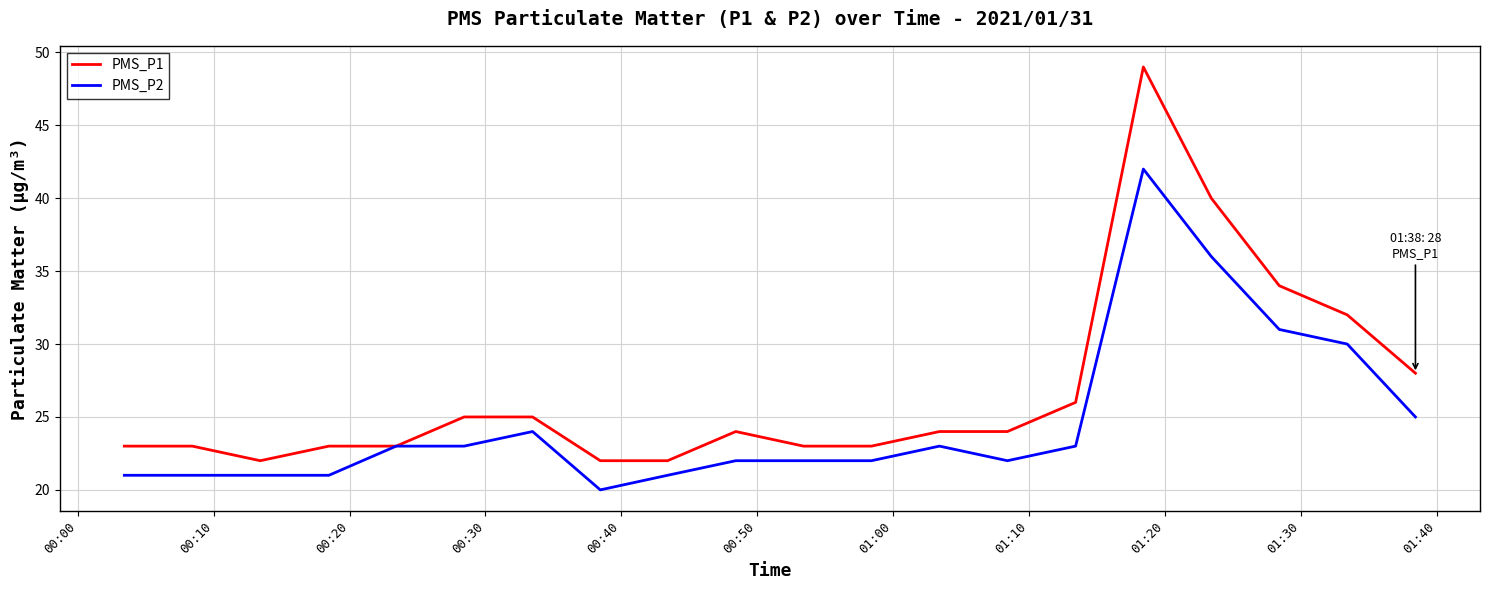

Which series has the largest total across all categories?

PMS_P1